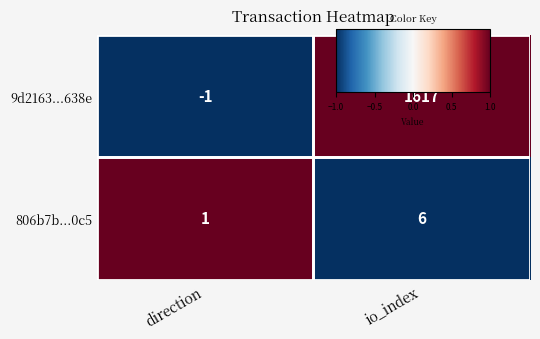

At which category does the chart reach its peak across all series?

io_index